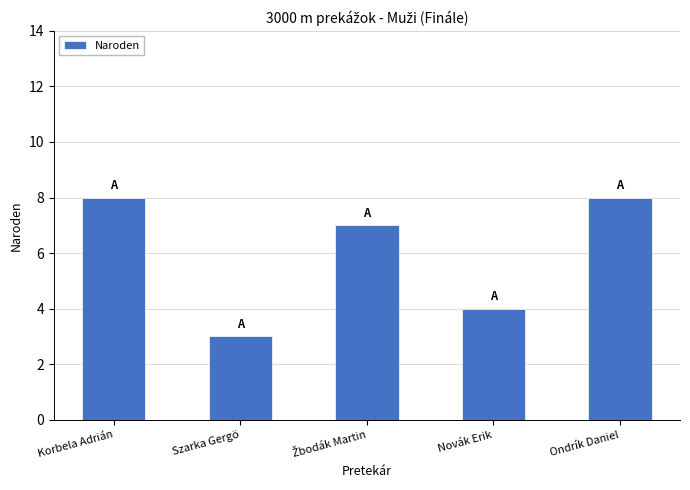

What is the sum of all values?

30